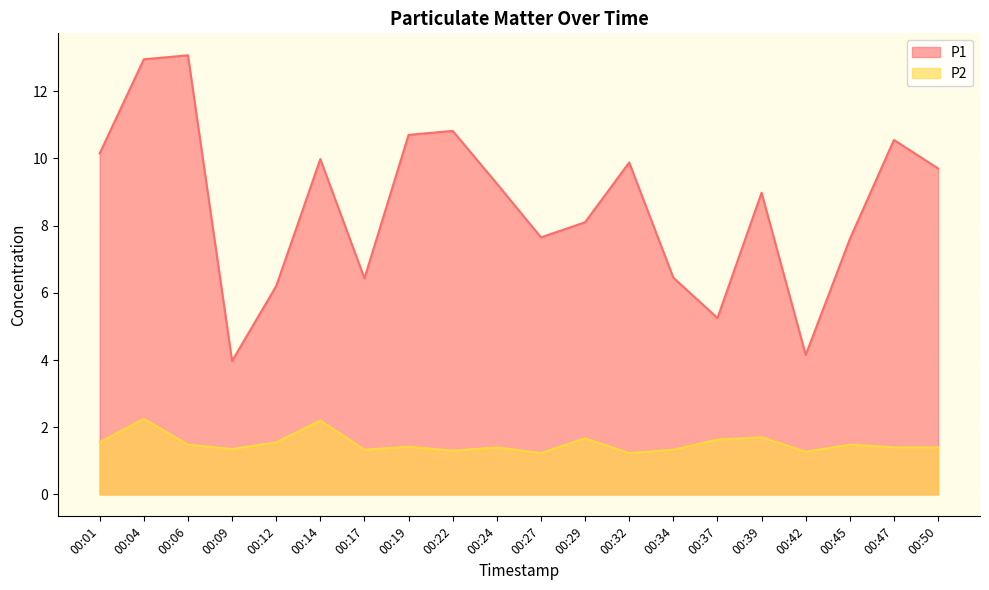

Where is P2 nearest to the value 1?

00:27